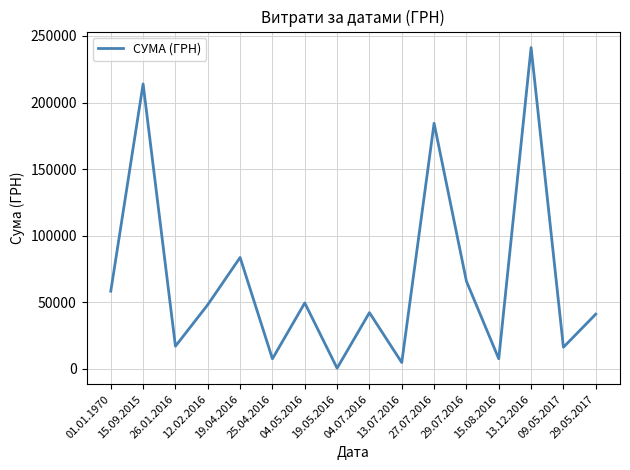

At which category does the chart reach its peak across all series?

13.12.2016